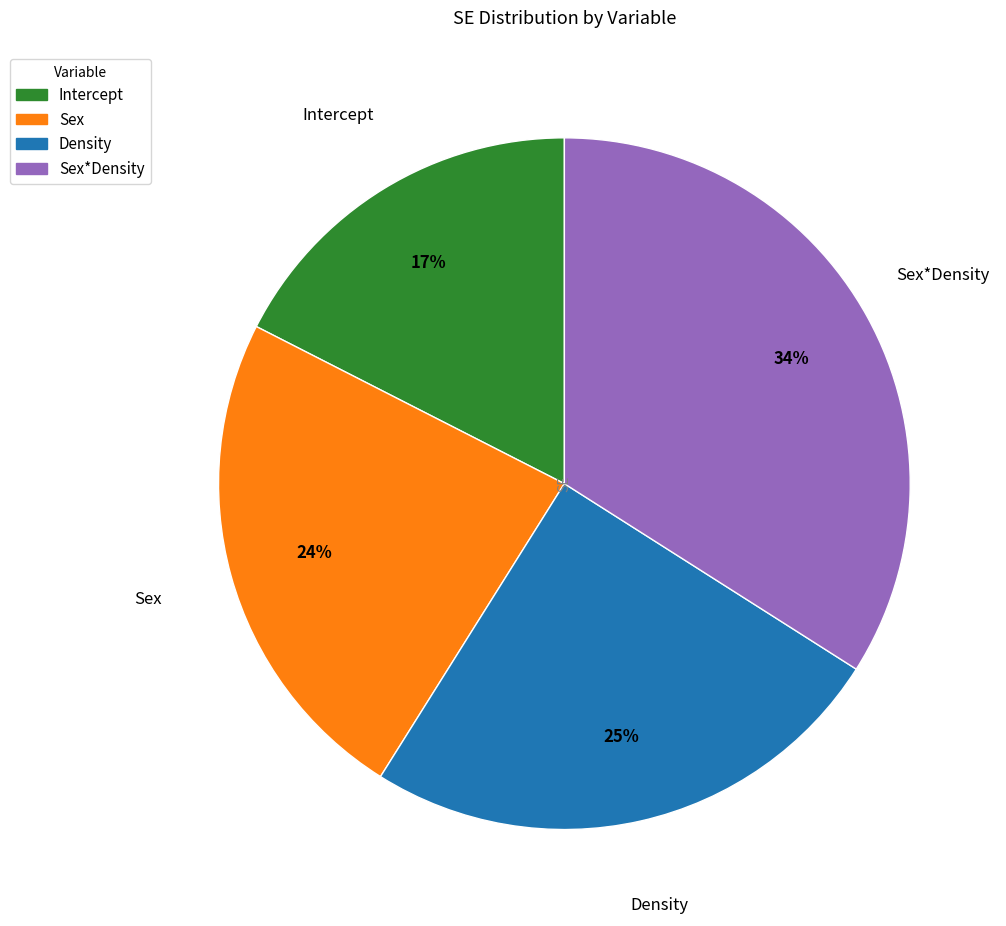

How many segments does this pie chart have?

4